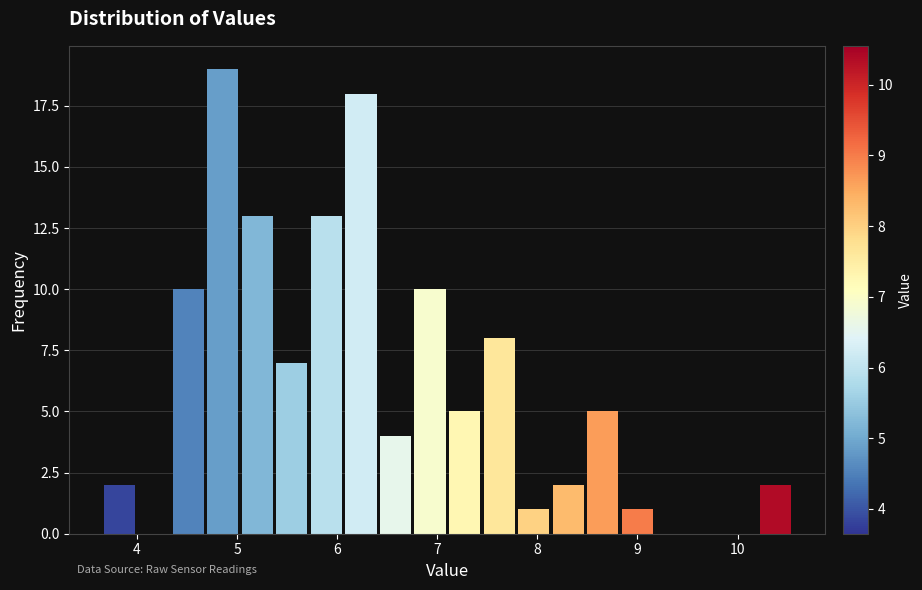

Around what value on the x-axis is the tallest bar? Give the approximate position of its centre, as read against the axis.

4.9